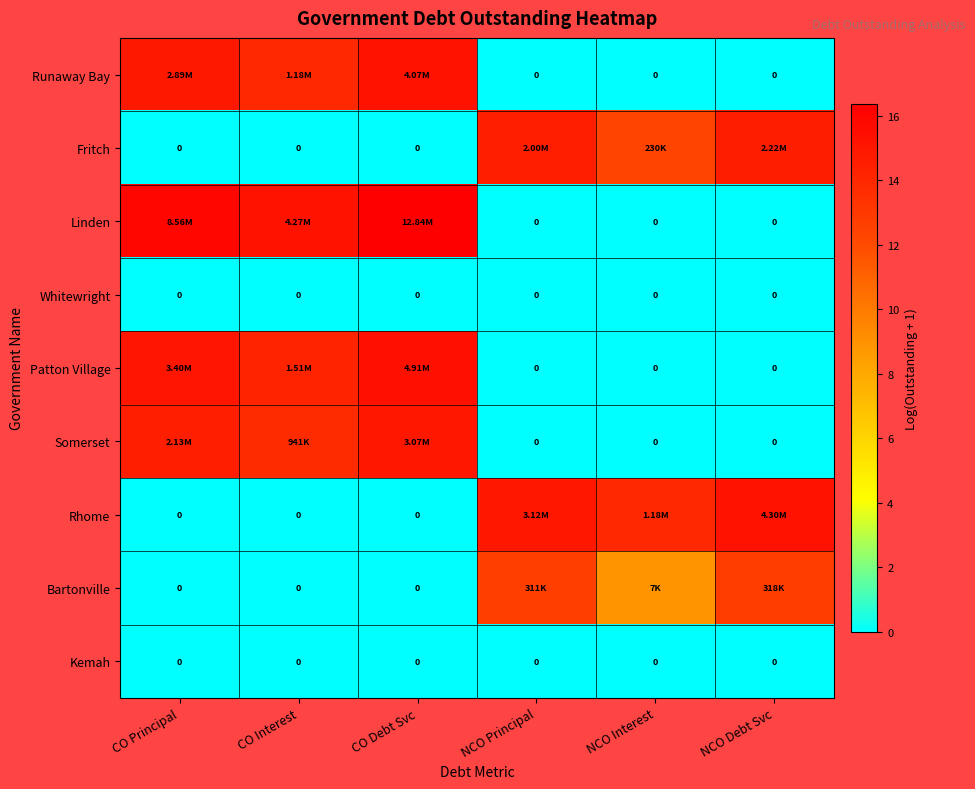

Is it true that Patton Village equals -6.6 at NCO Principal?

False